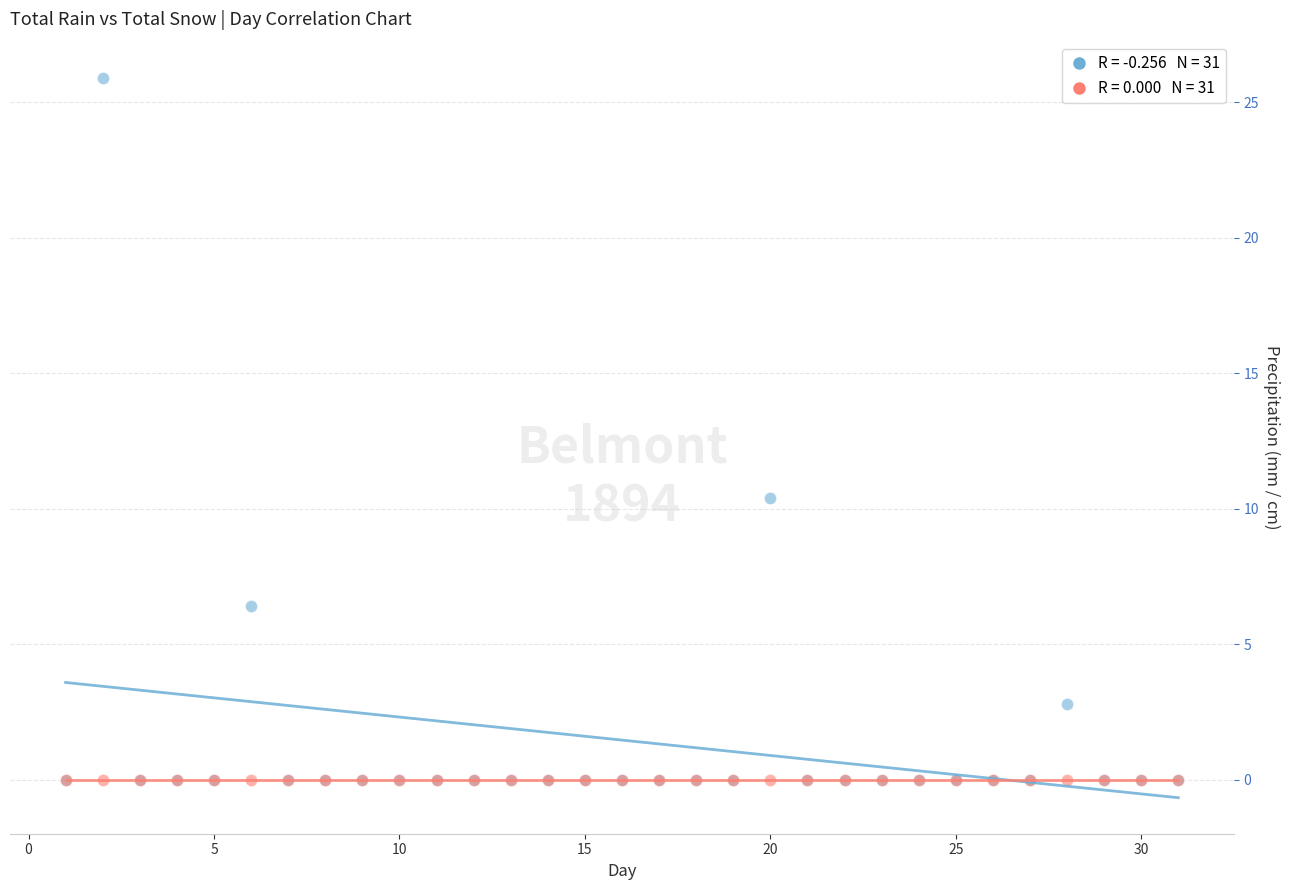

Across all series, what Y value is closest to 12?

10.4